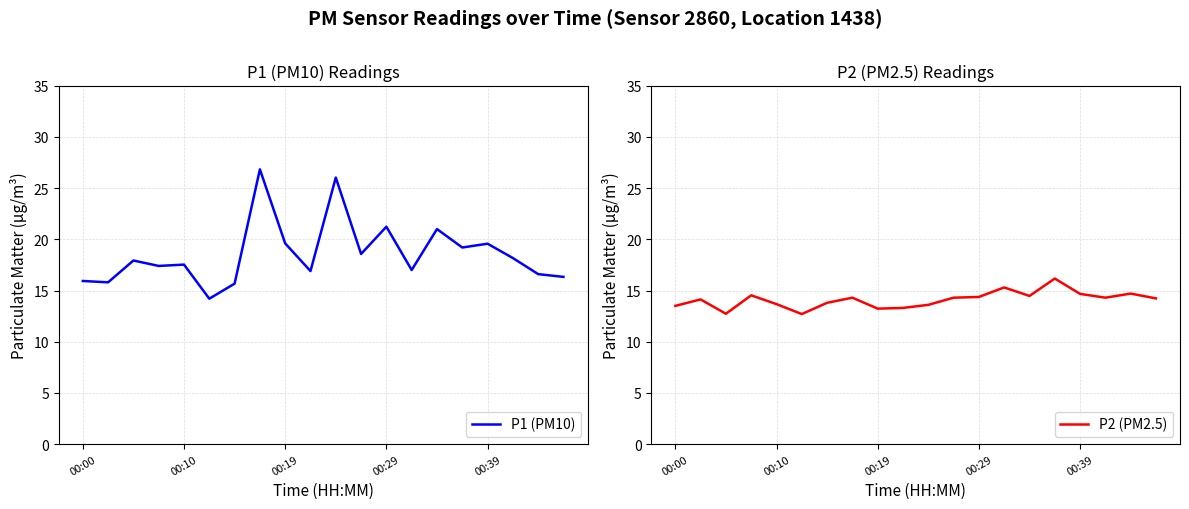

How many interior local peaks does the P2 (PM2.5) series have?

6